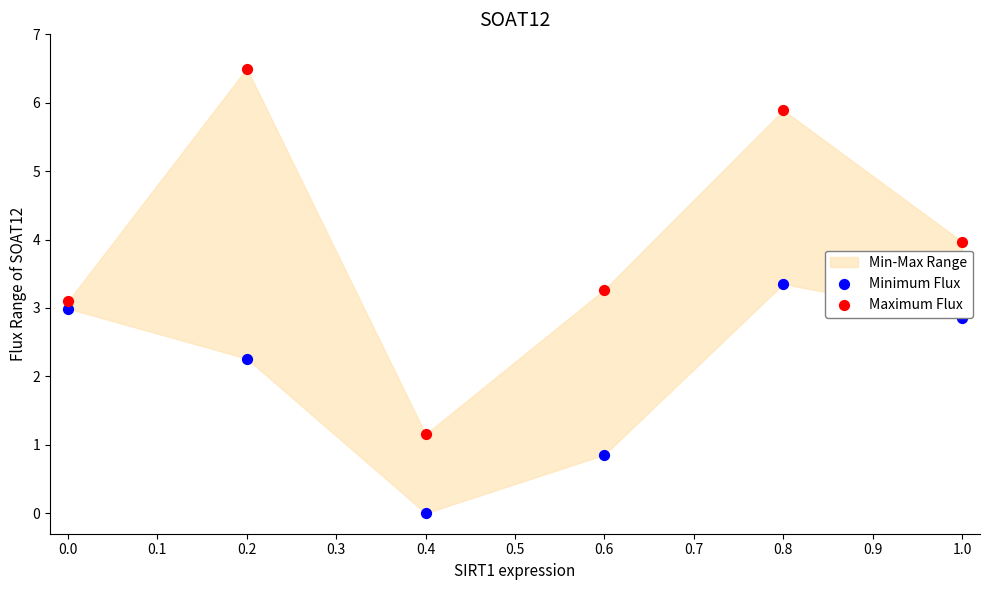

Which series contains the lowest Y value?

Minimum Flux